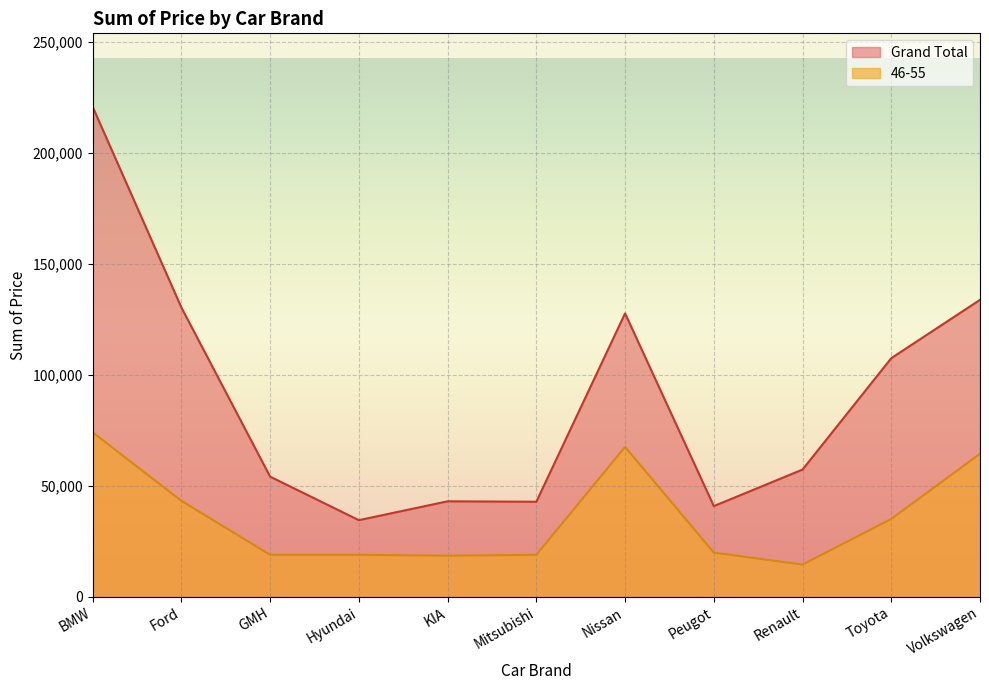

At how many categories does at least one series exceed 54375?

6